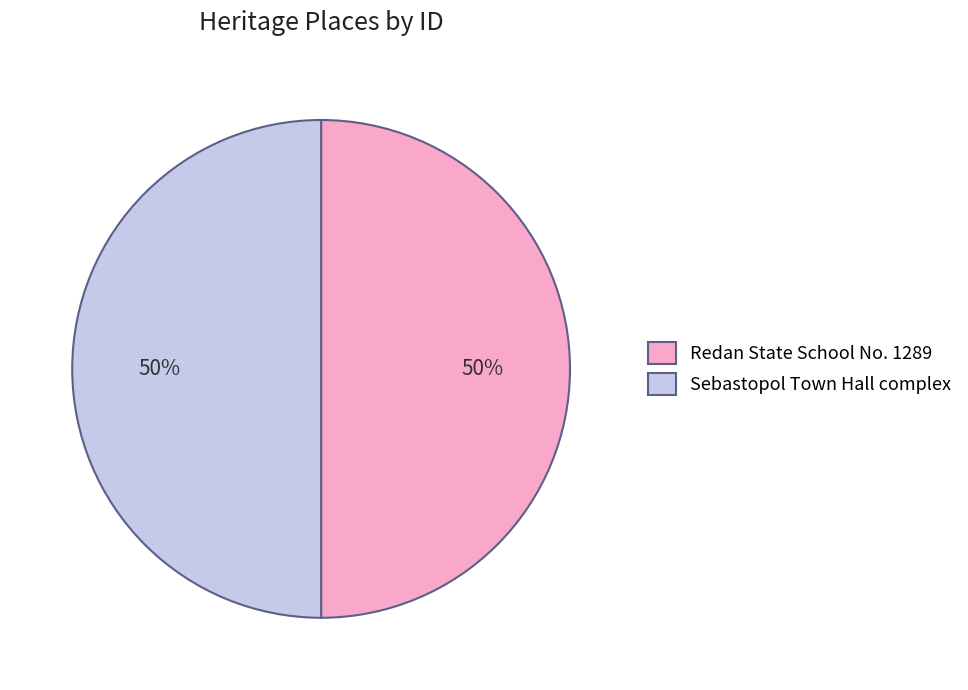

What is the ratio of the value at Sebastopol Town Hall complex to the value at Redan State School No. 1289?

1.0